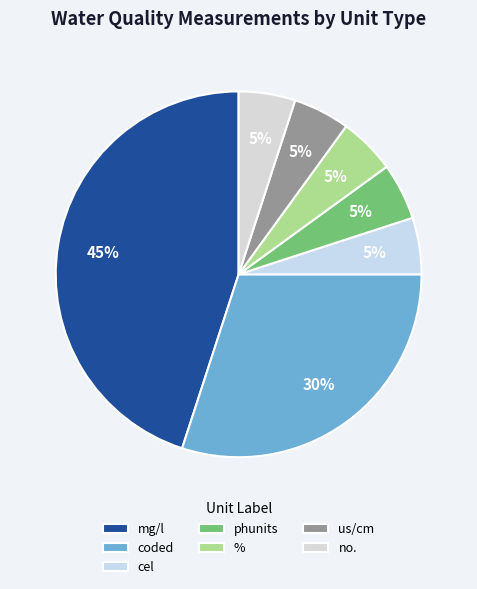

Which category has the smallest portion of the pie?

cel